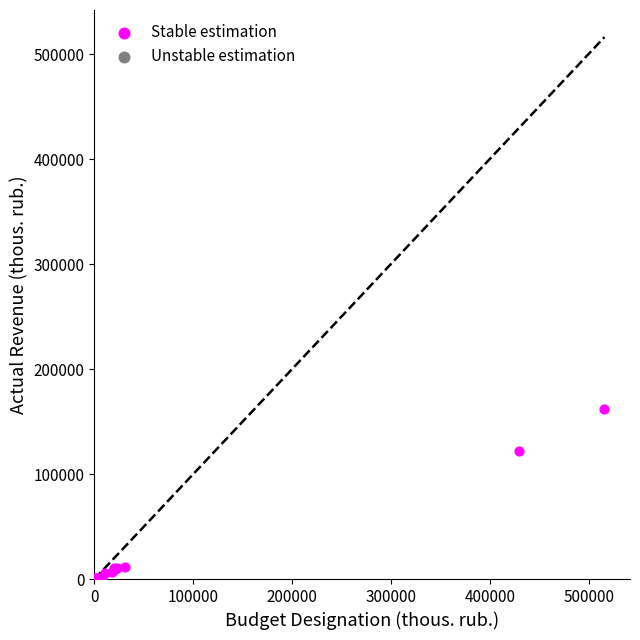

What Y value in the scatter plot is closest to 80835?

122024.7